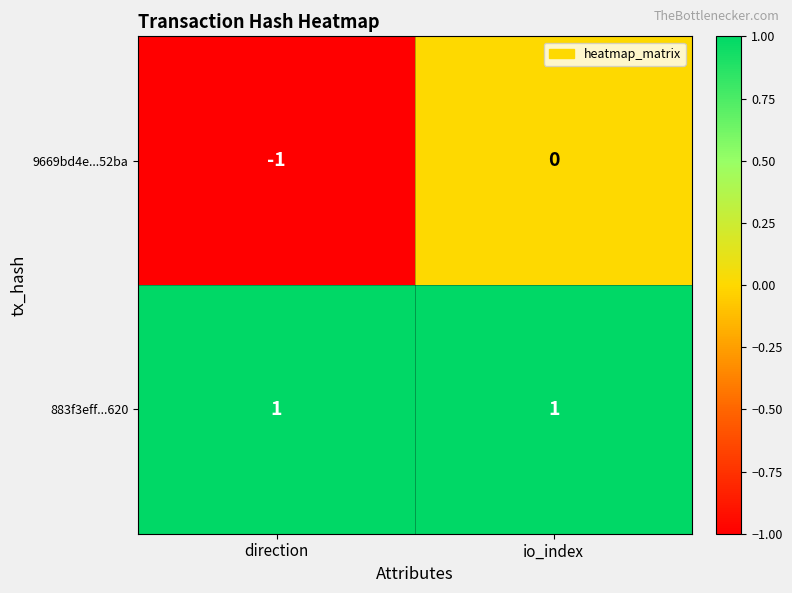

How many categories are shown in the chart?

2